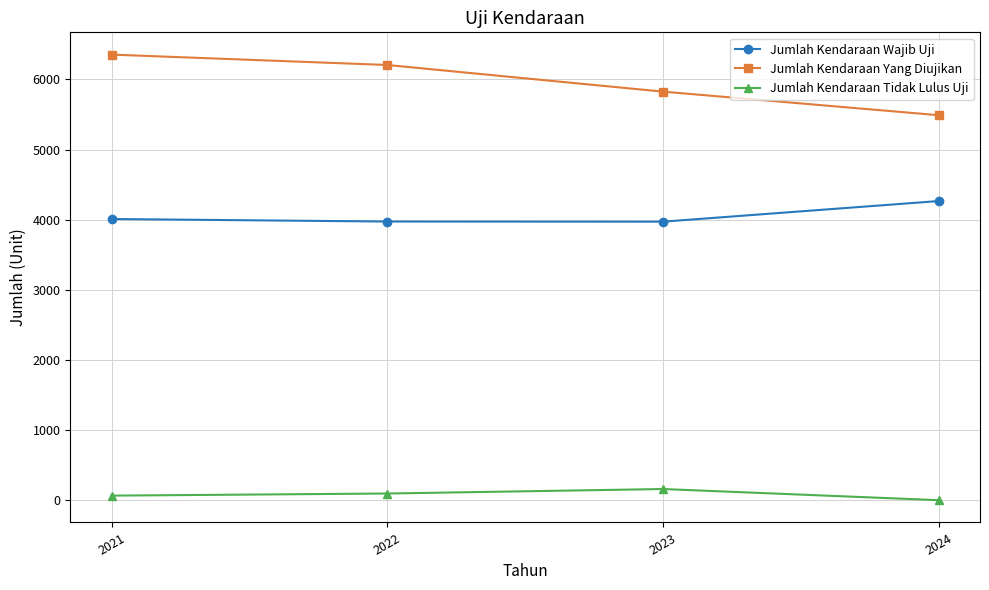

The Jumlah Kendaraan Yang Diujikan series shows 6205 at 2022. True or false?

True